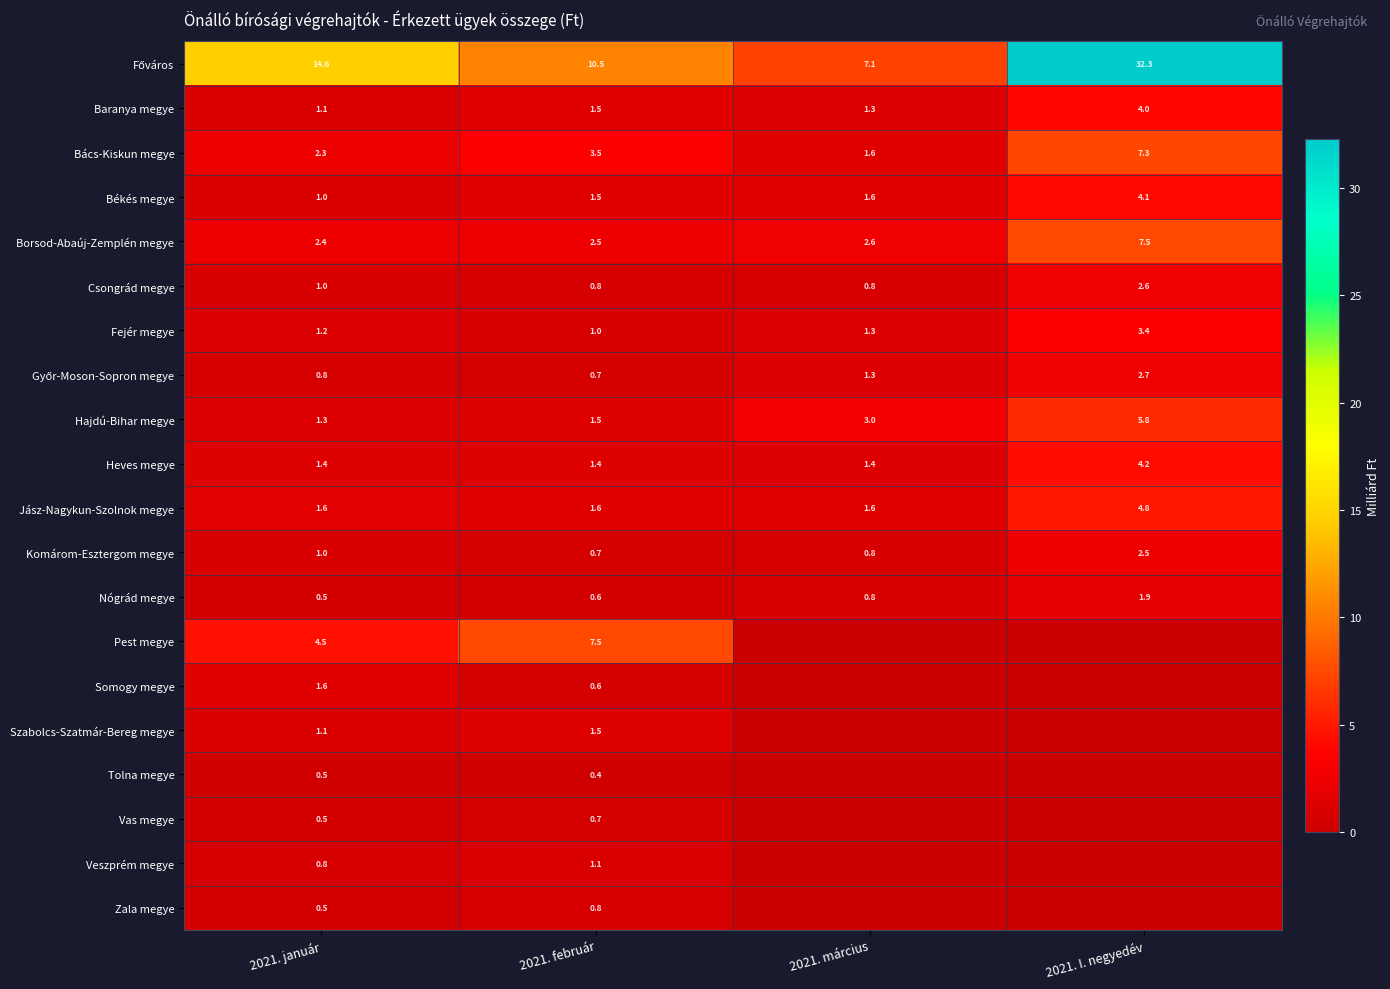

What is the spread (max minus min) of values at 2021. február?

10.1